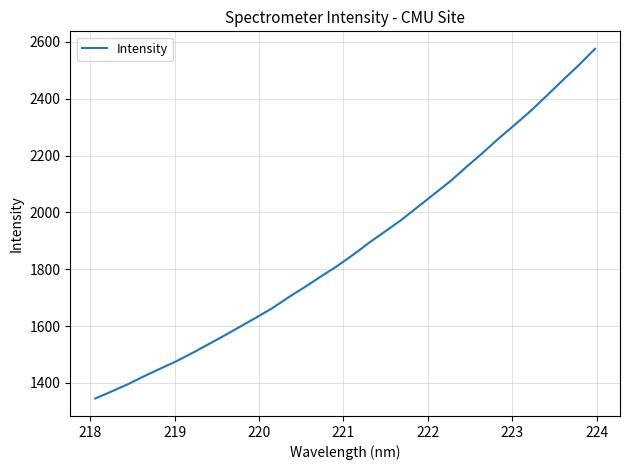

What is the minimum value shown in the chart?

1345.2